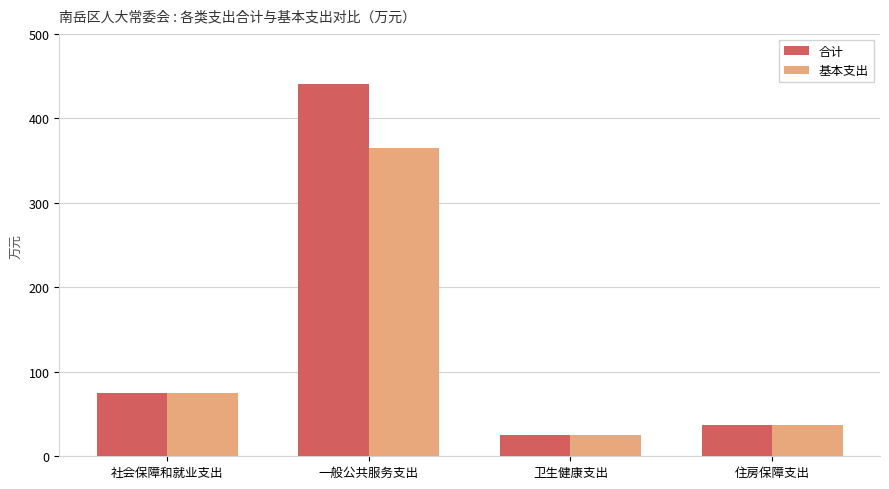

Where does the 基本支出 series first go above 74?

社会保障和就业支出